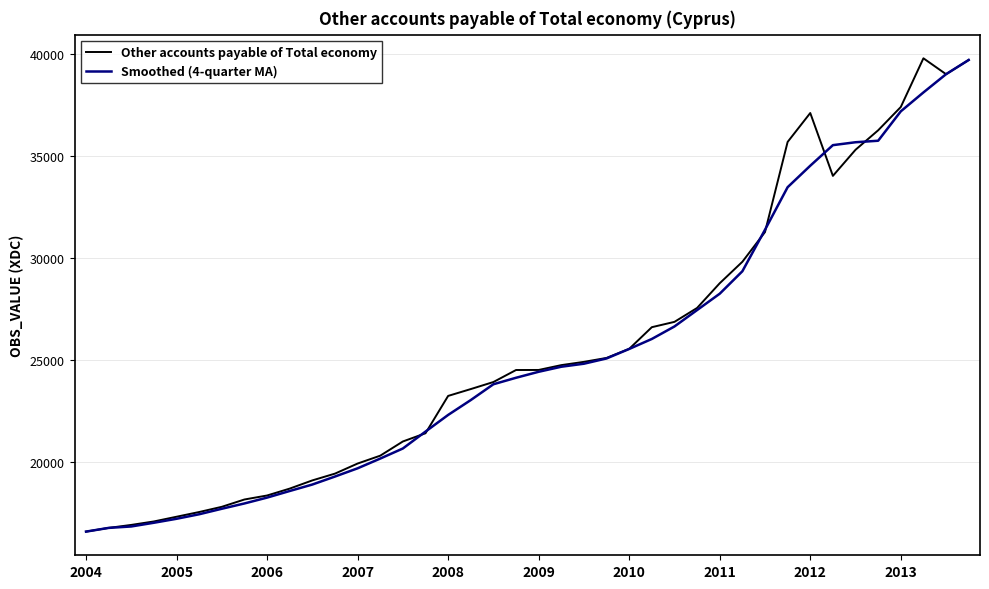

What is the average value of the Other accounts payable of Total economy series?

25549.9